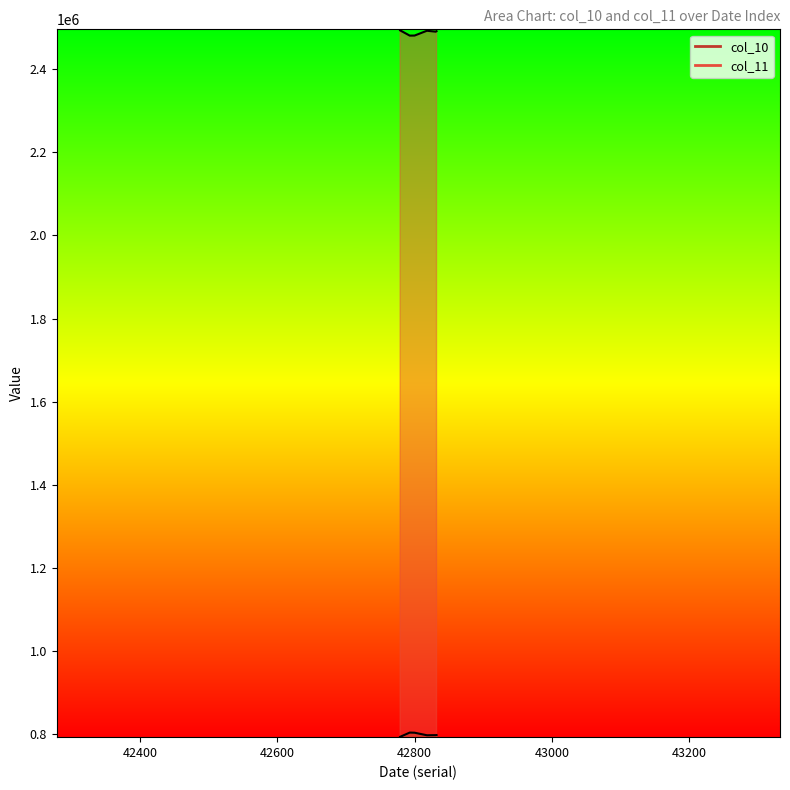

Which label corresponds to the smallest value in the chart?

42779